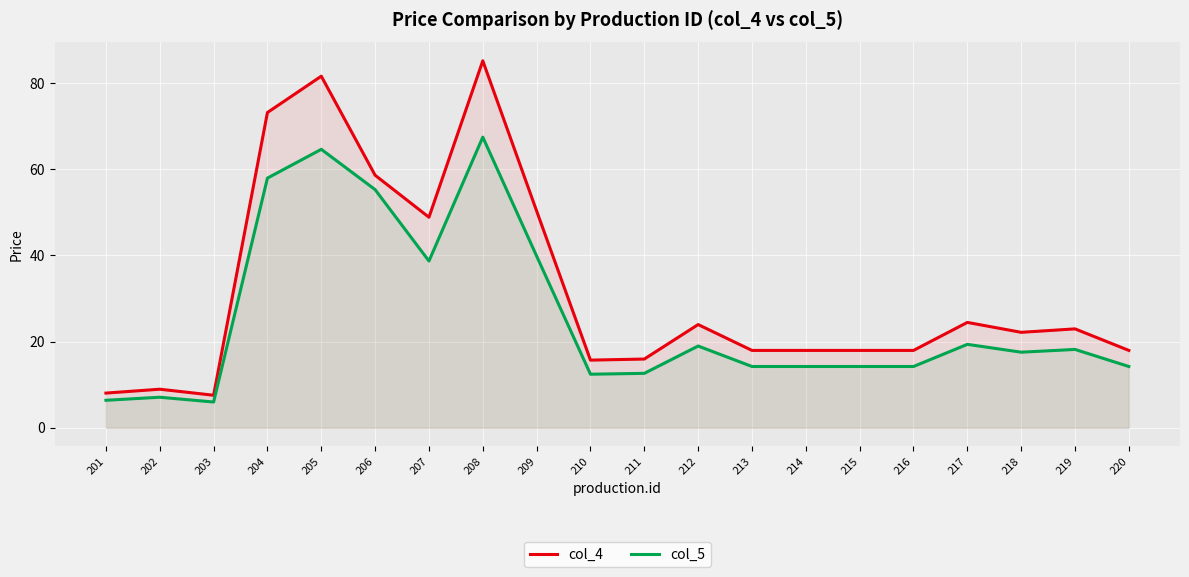

At how many categories does at least one series exceed 75?

2